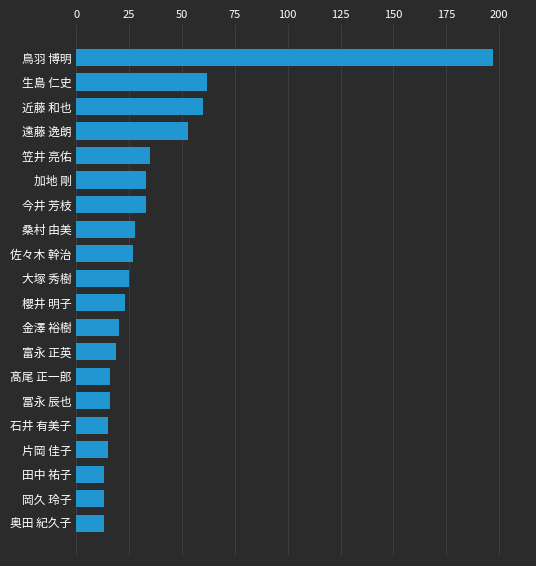

How many categories are shown in the chart?

20